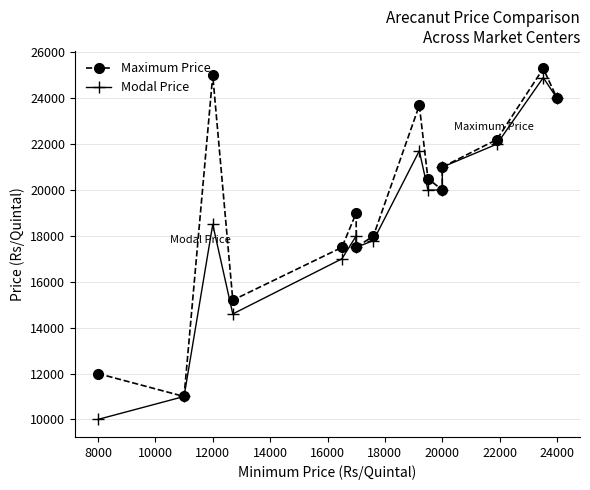

What is the difference between the Modal Price values at 10000 and 20000?

700